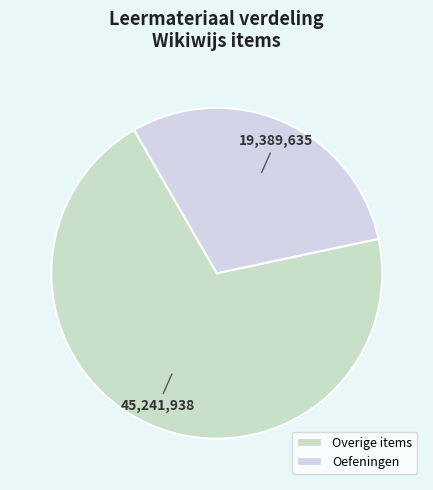

How many segments does this pie chart have?

2